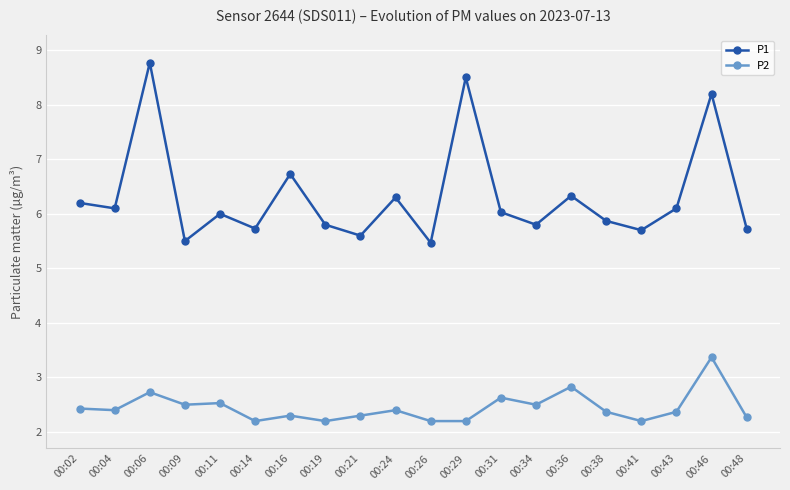

What is the difference between the highest and lowest values at 00:11?

3.5